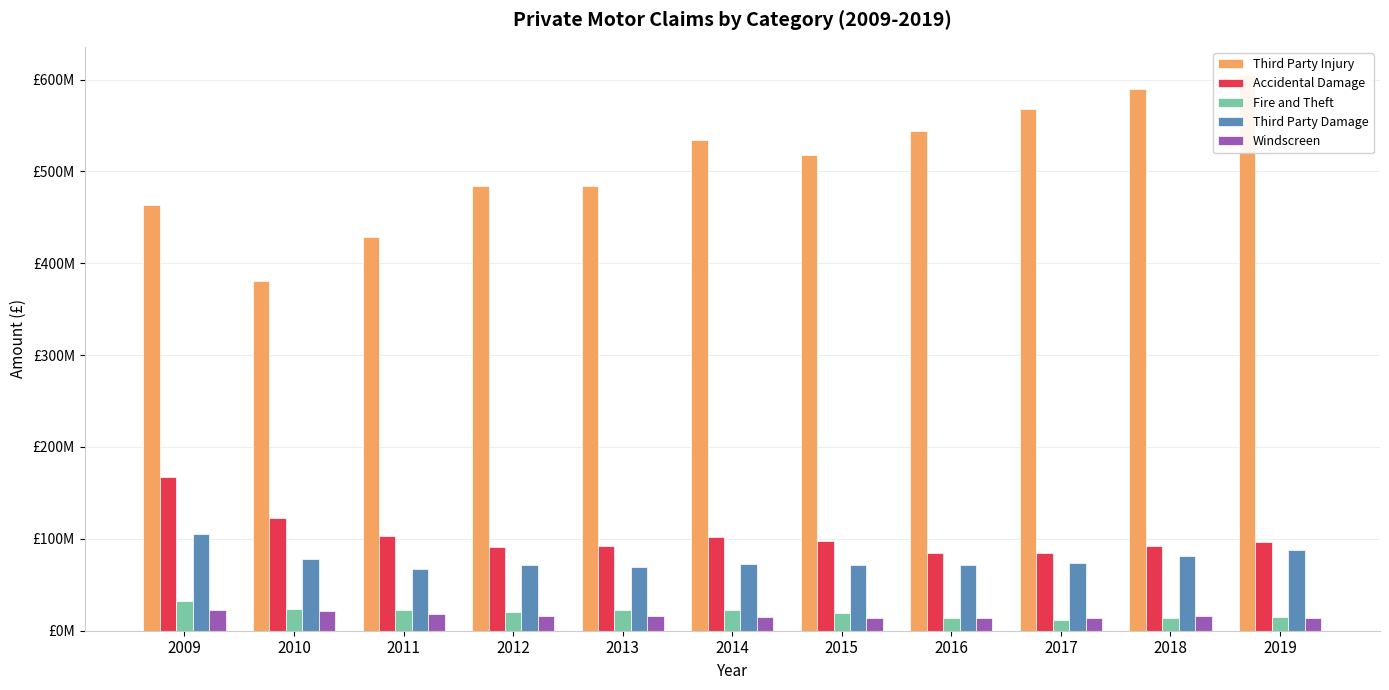

What are all the series names shown in the legend?

Third Party Injury, Accidental Damage, Fire and Theft, Third Party Damage, Windscreen